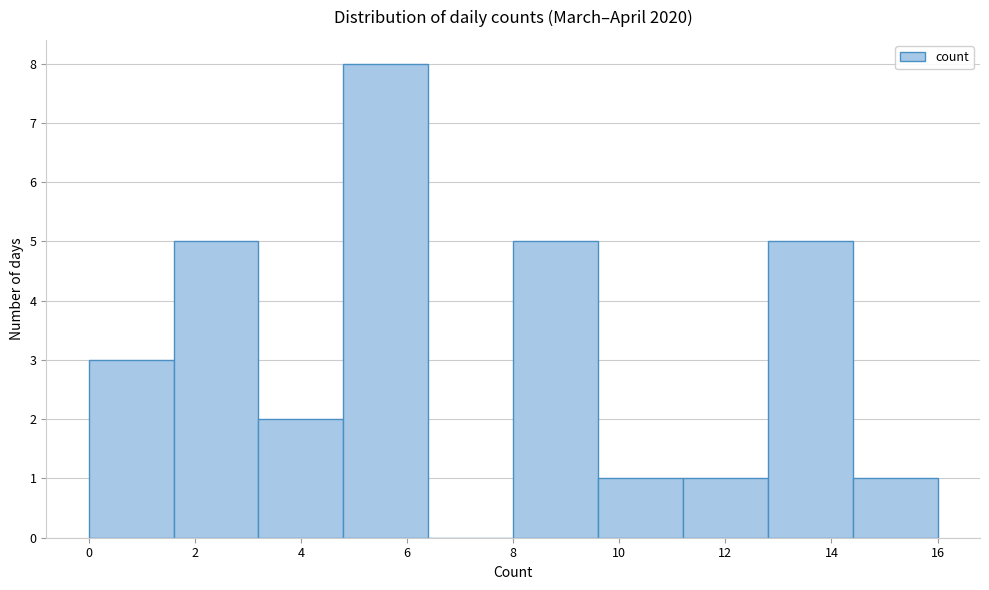

What is the height of the bar covering 8.0 to 9.6 on the x-axis? The values are not printed on the chart, so give them approximately, as read against the axis.

5